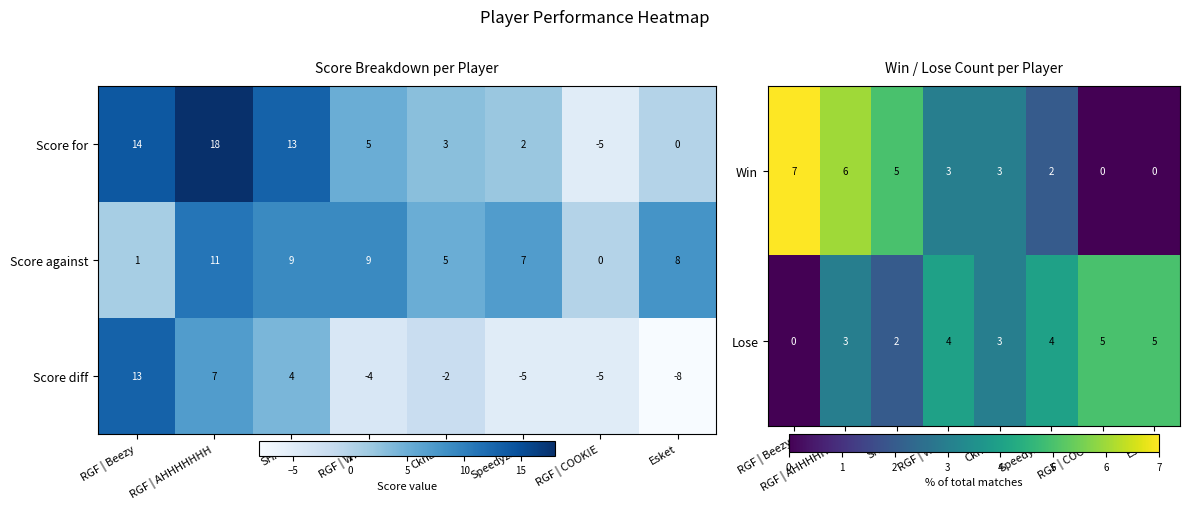

Which category has the lowest value in the row_1 series?

RGF | Beezy